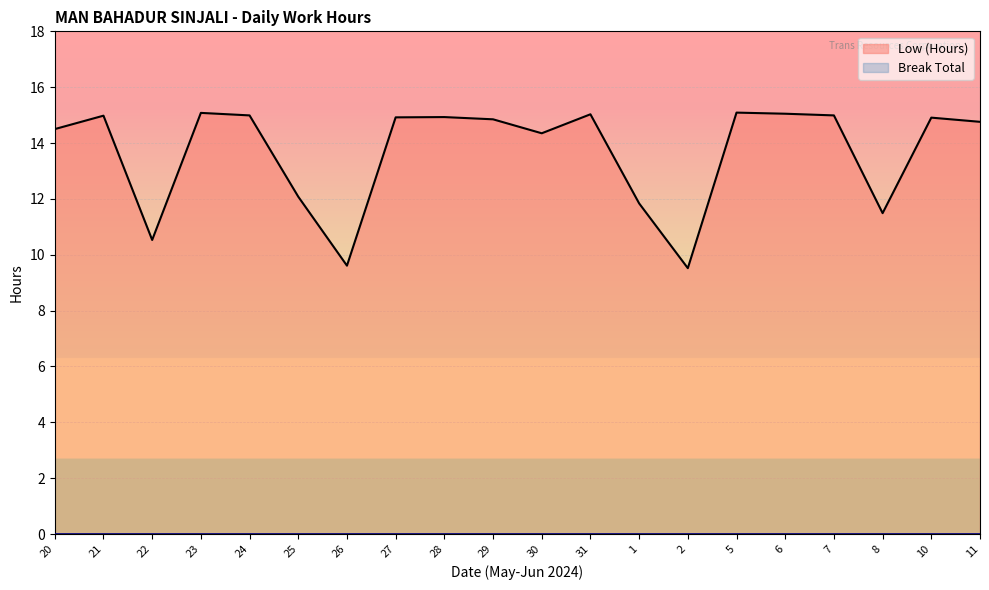

What position from the right is 10?

2